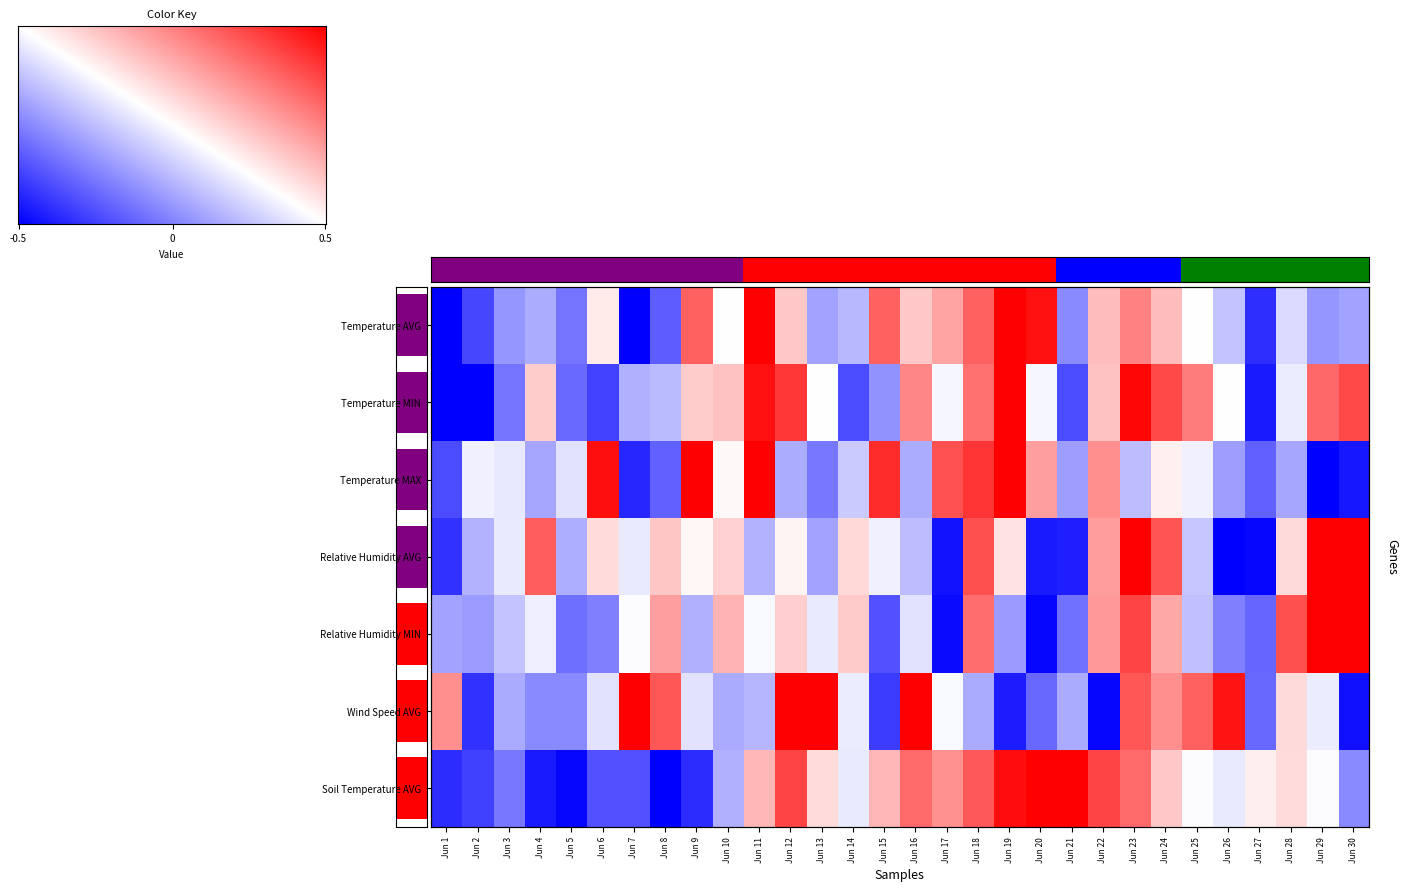

The Wind Speed AVG series shows -0.8 at Jun 11. True or false?

False